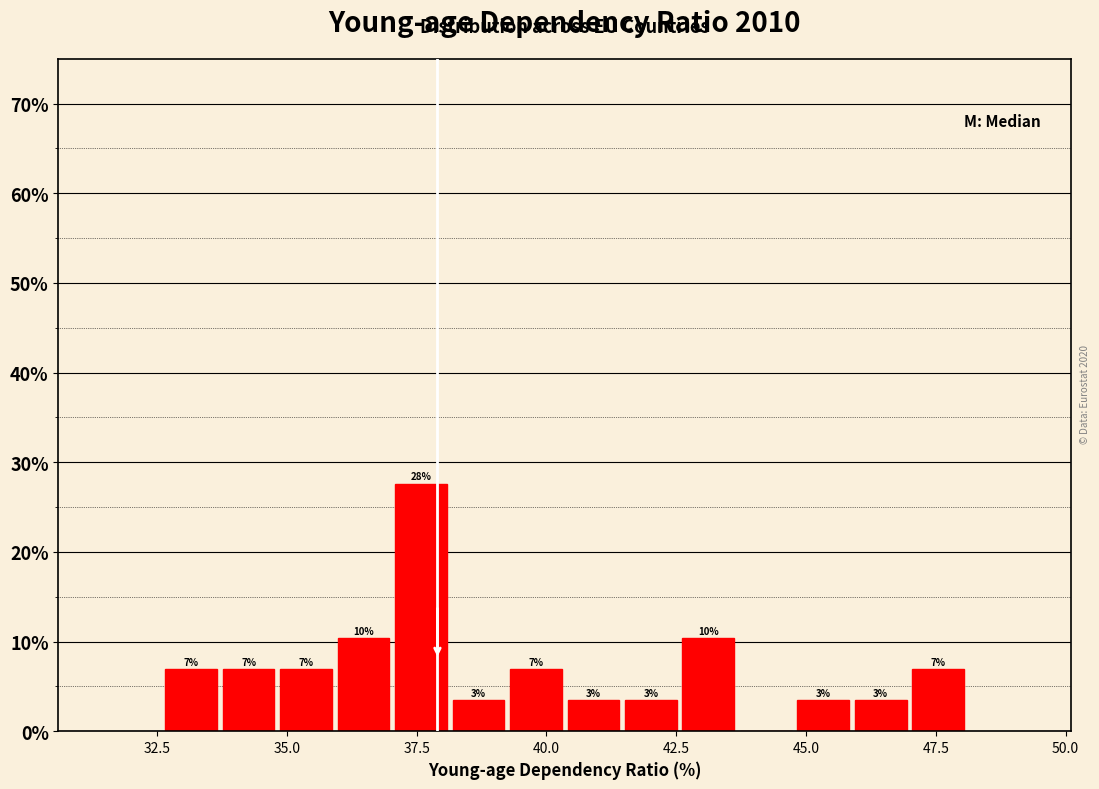

Around what value on the x-axis is the tallest bar? Give the approximate position of its centre, as read against the axis.

37.5